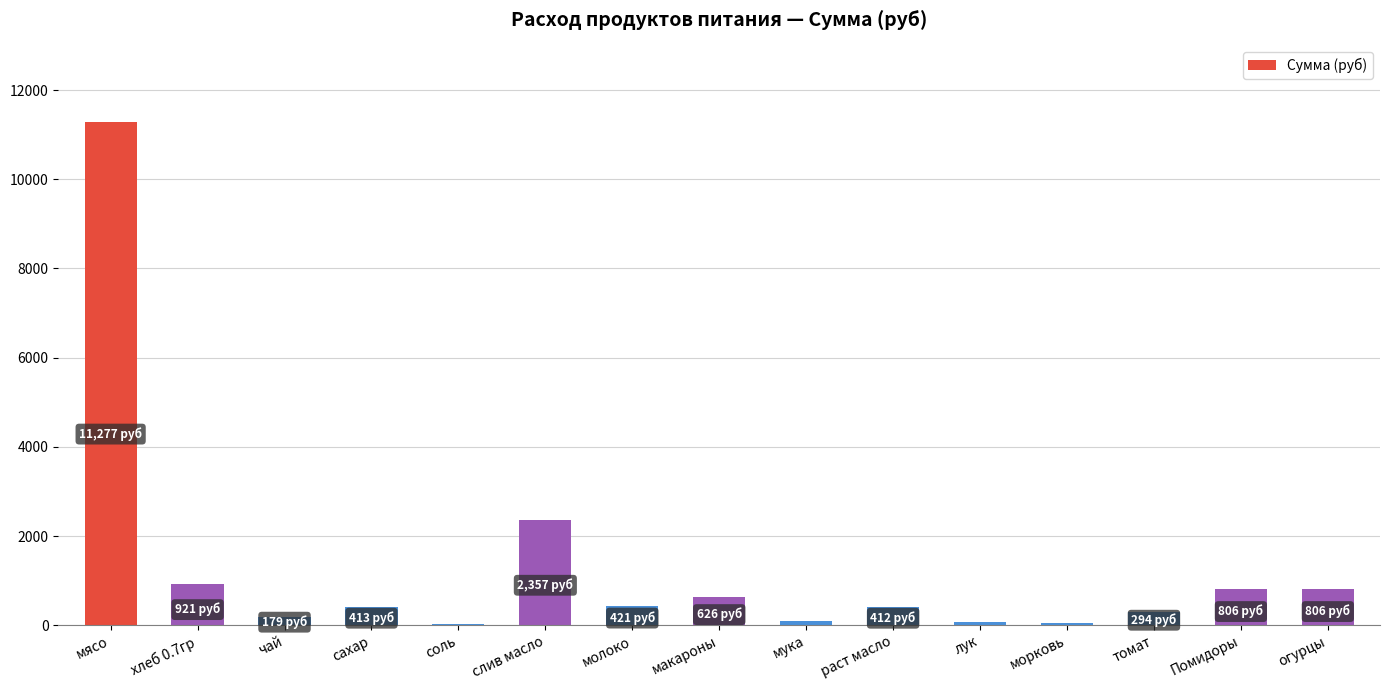

How many distinct data groups are displayed?

1